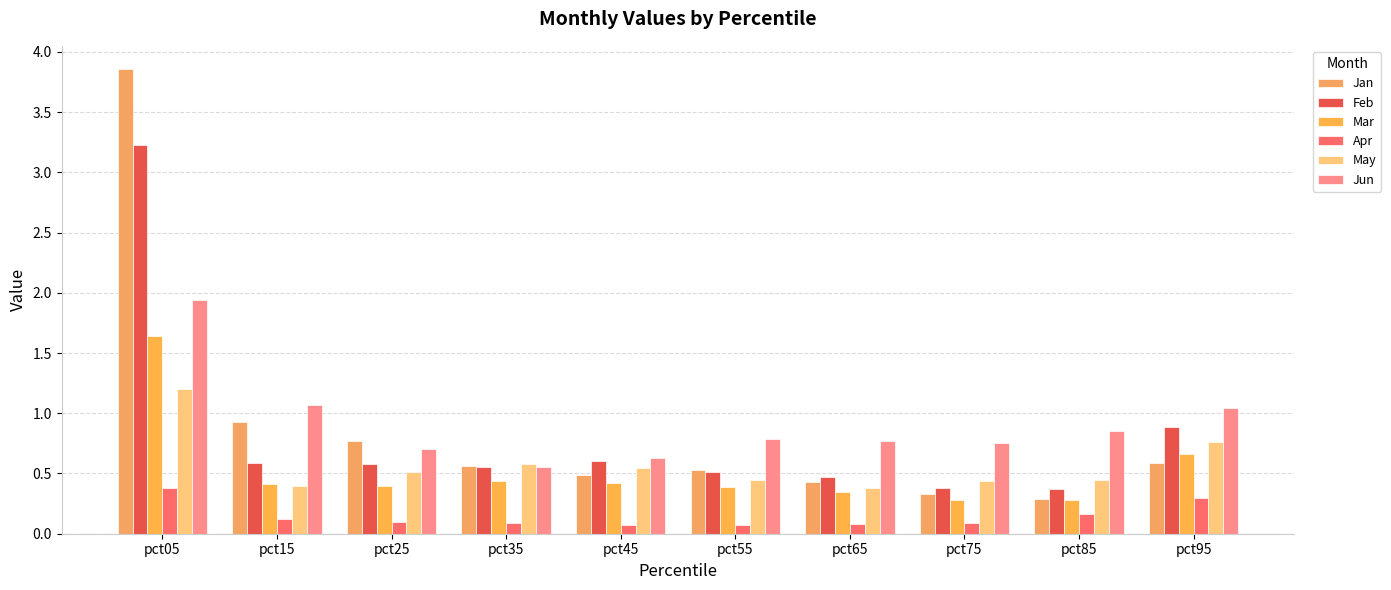

Are the bars horizontal?

No